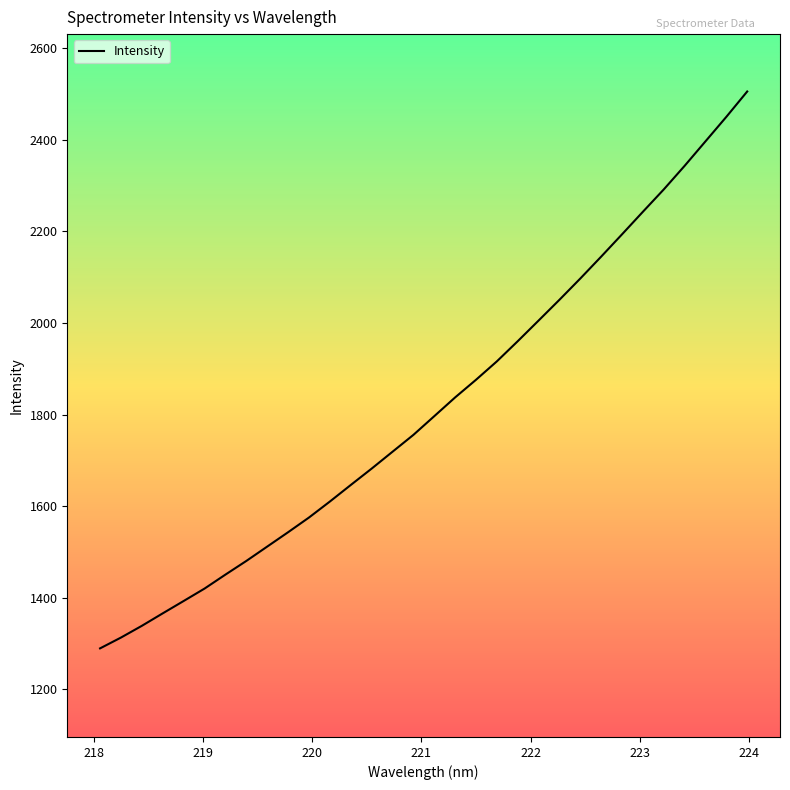

What is the difference between the maximum and minimum values?

1215.8